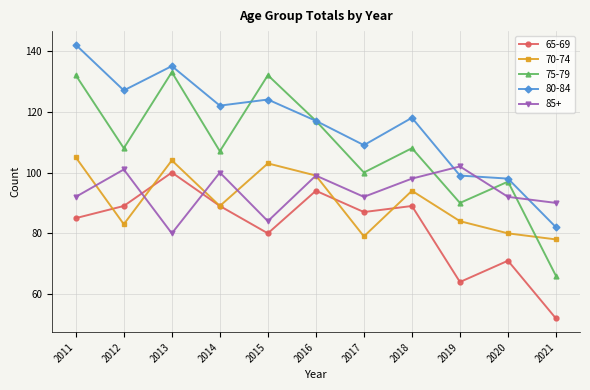

Is it true that 85+ equals 92 at 2020?

True